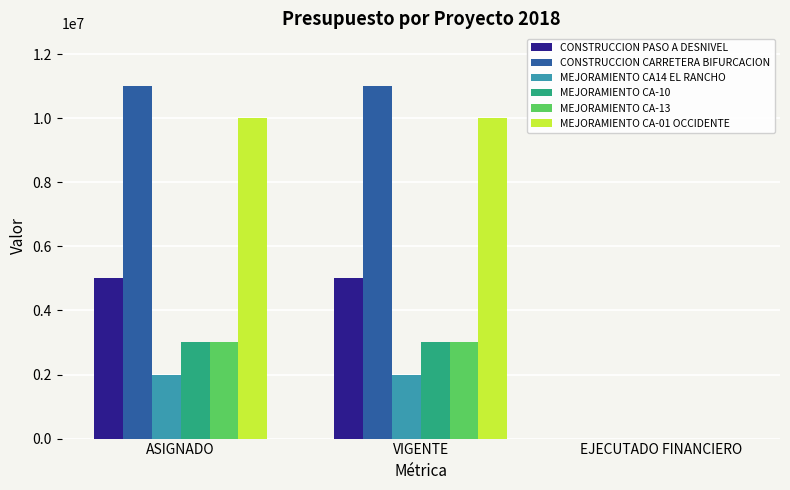

What are all the series names shown in the legend?

CONSTRUCCION PASO A DESNIVEL, CONSTRUCCION CARRETERA BIFURCACION, MEJORAMIENTO CA14 EL RANCHO, MEJORAMIENTO CA-10, MEJORAMIENTO CA-13, MEJORAMIENTO CA-01 OCCIDENTE